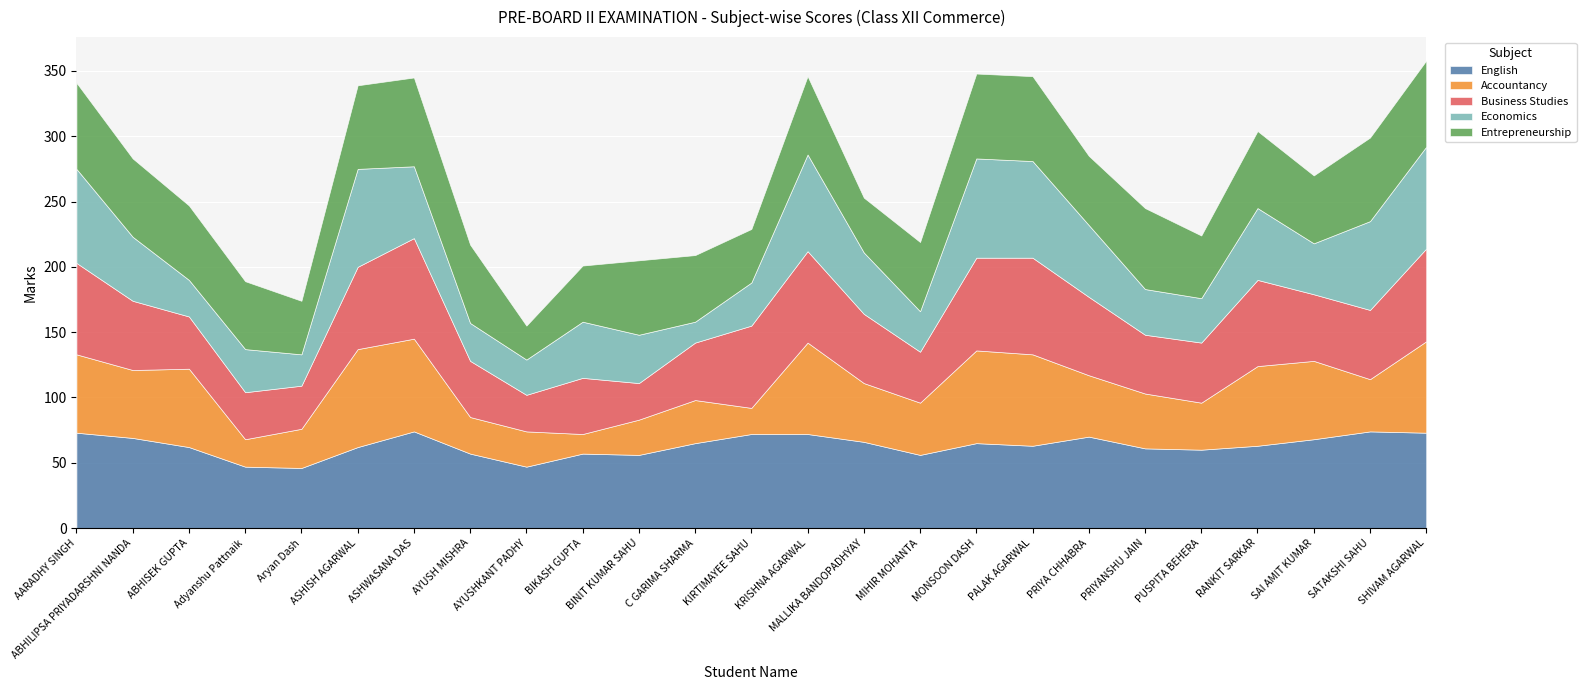

List the labels in order of Accountancy value, largest first.

ASHISH AGARWAL, ASHWASANA DAS, MONSOON DASH, KRISHNA AGARWAL, PALAK AGARWAL, SHIVAM AGARWAL, RANKIT SARKAR, AARADHY SINGH, ABHISEK GUPTA, SAI AMIT KUMAR, ABHILIPSA PRIYADARSHNI NANDA, PRIYA CHHABRA, MALLIKA BANDOPADHYAY, PRIYANSHU JAIN, MIHIR MOHANTA, SATAKSHI SAHU, PUSPITA BEHERA, C GARIMA SHARMA, Aryan Dash, AYUSH MISHRA, AYUSHKANT PADHY, BINIT KUMAR SAHU, Adyanshu Pattnaik, KIRTIMAYEE SAHU, BIKASH GUPTA